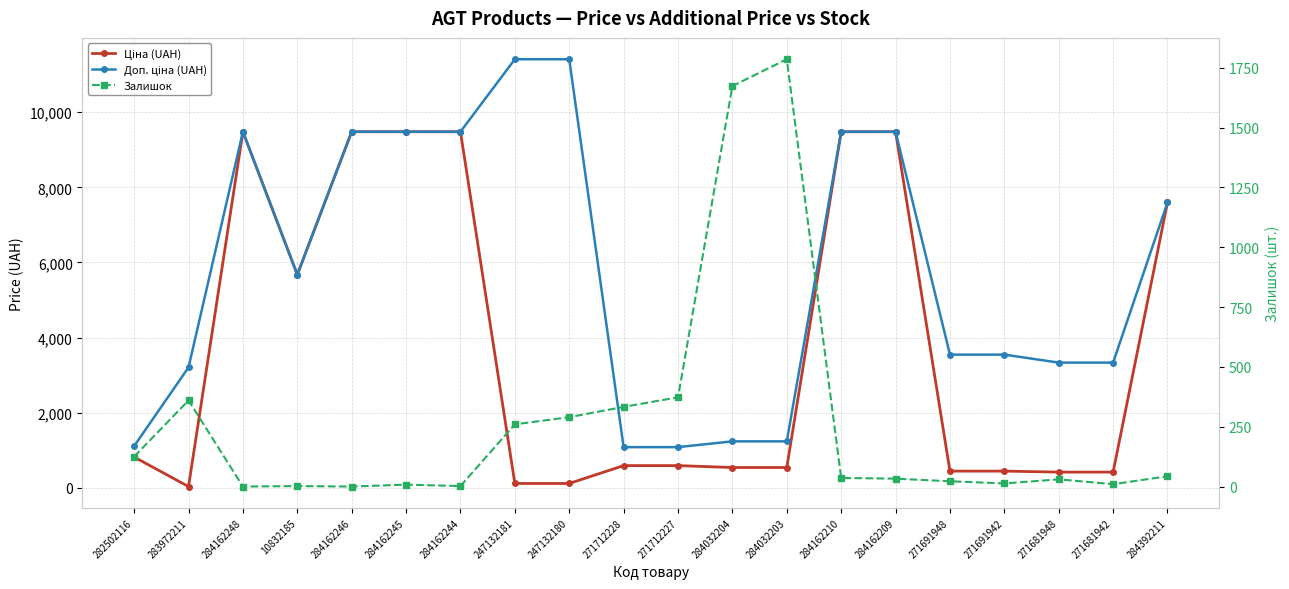

How many categories are shown in the chart?

20